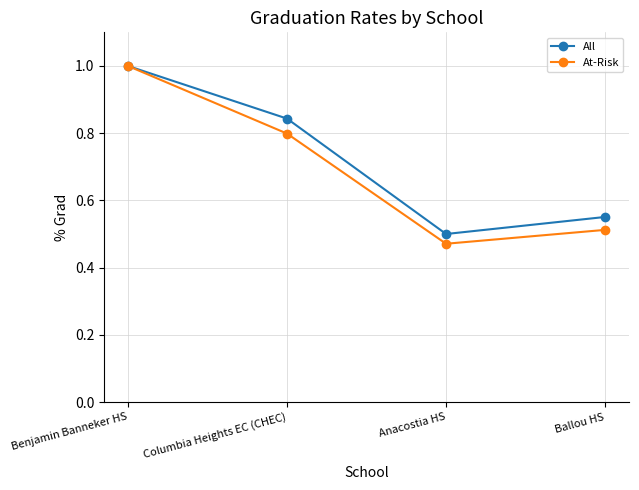

Which series changed the most between Benjamin Banneker HS and Ballou HS?

At-Risk